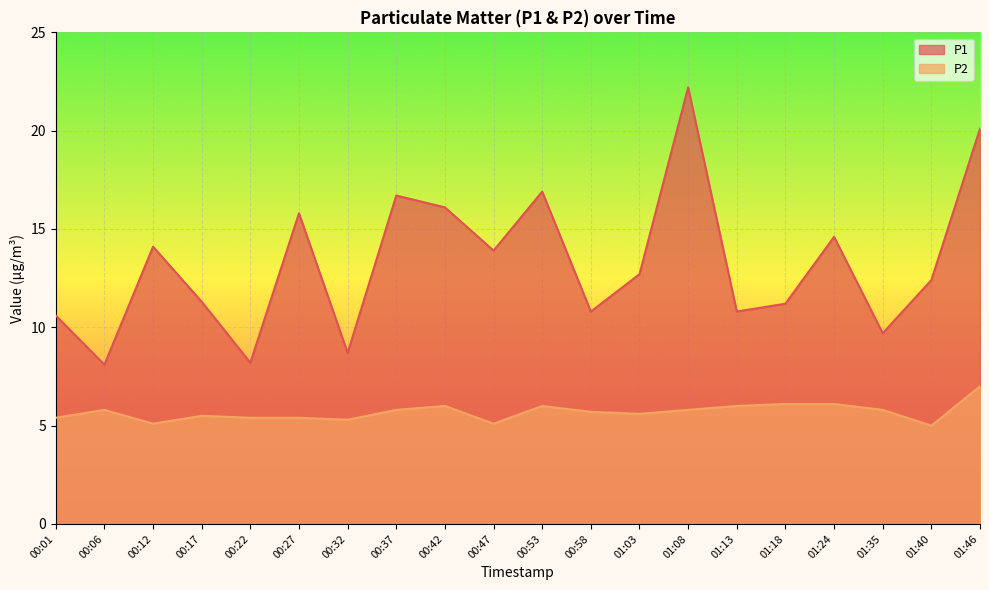

What position from the right is 00:32?

14